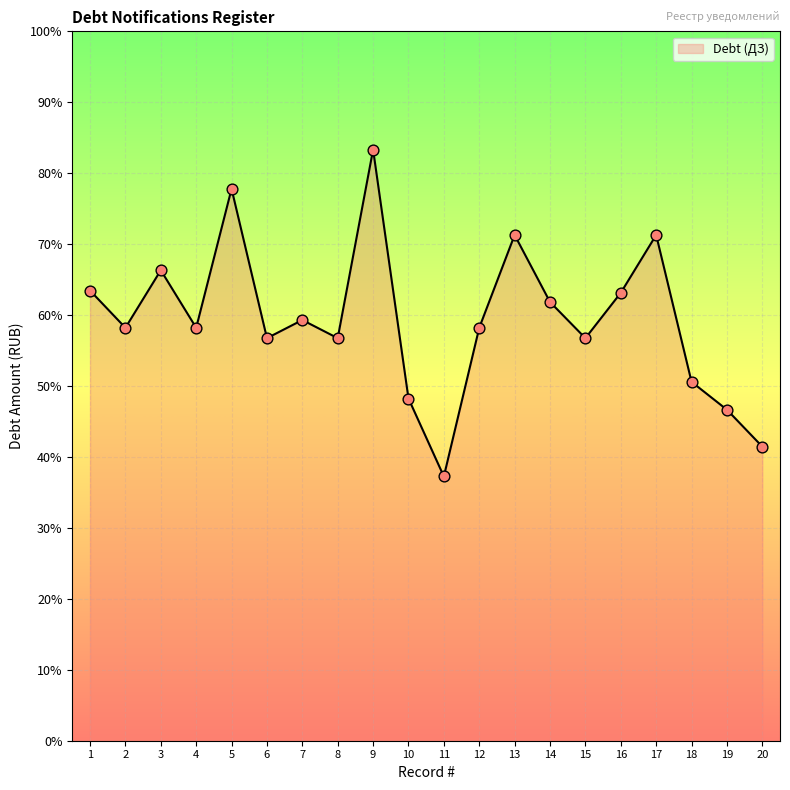

Between 20 and 5, which is larger?

5